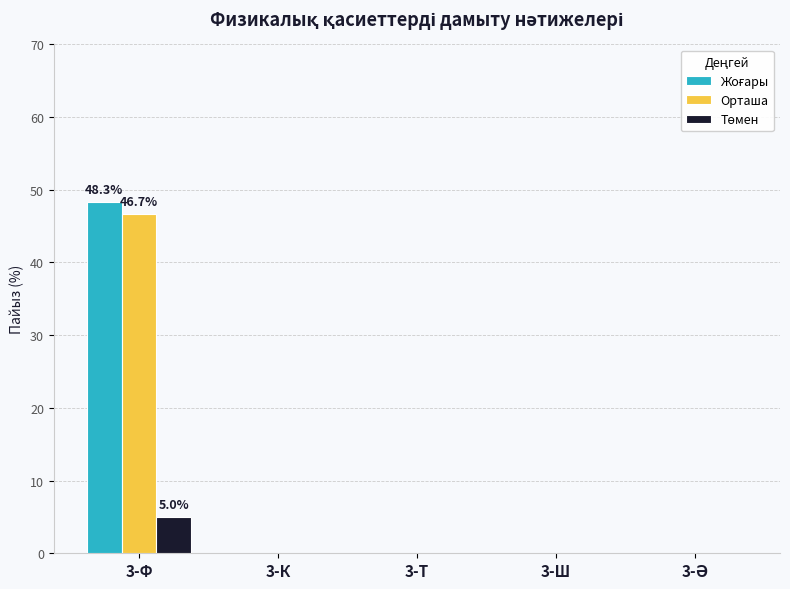

Which category has the highest value across all series?

3-Ф